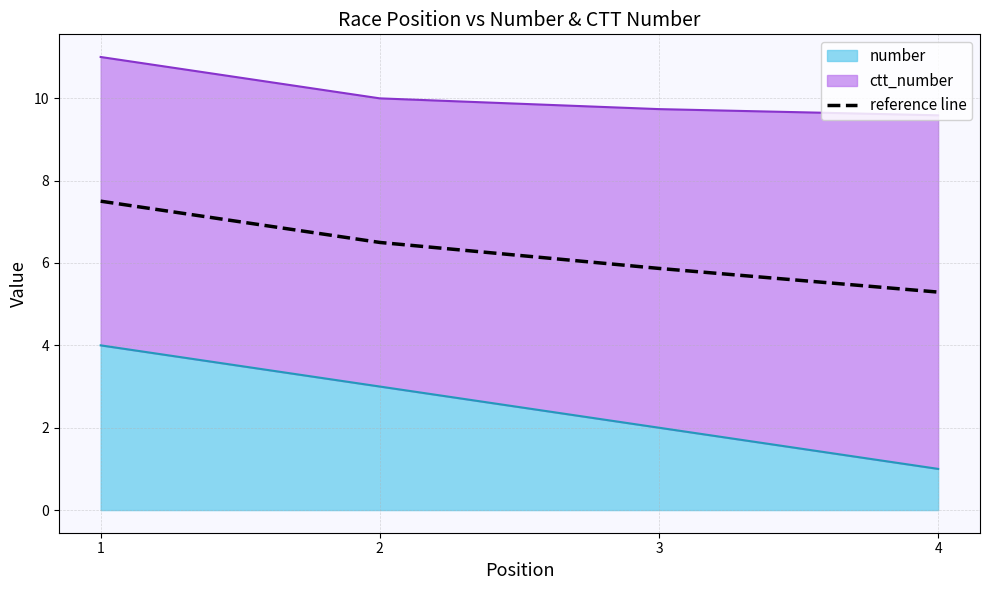

At which category does the chart reach its peak across all series?

1